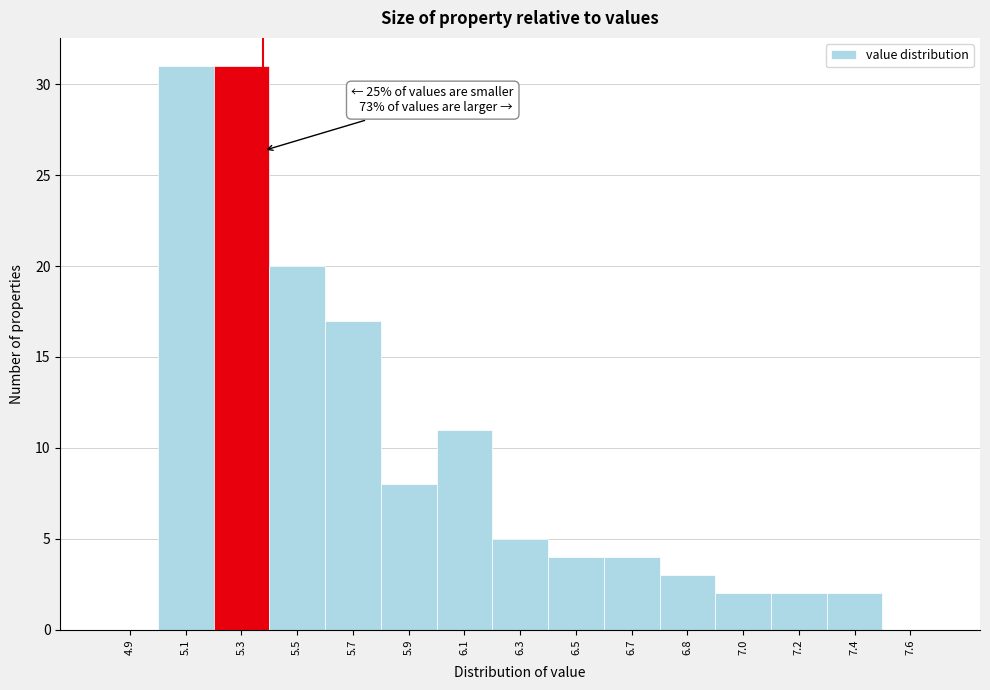

Reading left to right, list all the values displayed in this chart.

4.9=0	5.1=31	5.3=31	5.5=20	5.7=17	5.9=8	6.1=11	6.3=5	6.5=4	6.7=4	6.8=3	7.0=2	7.2=2	7.4=2	7.6=0